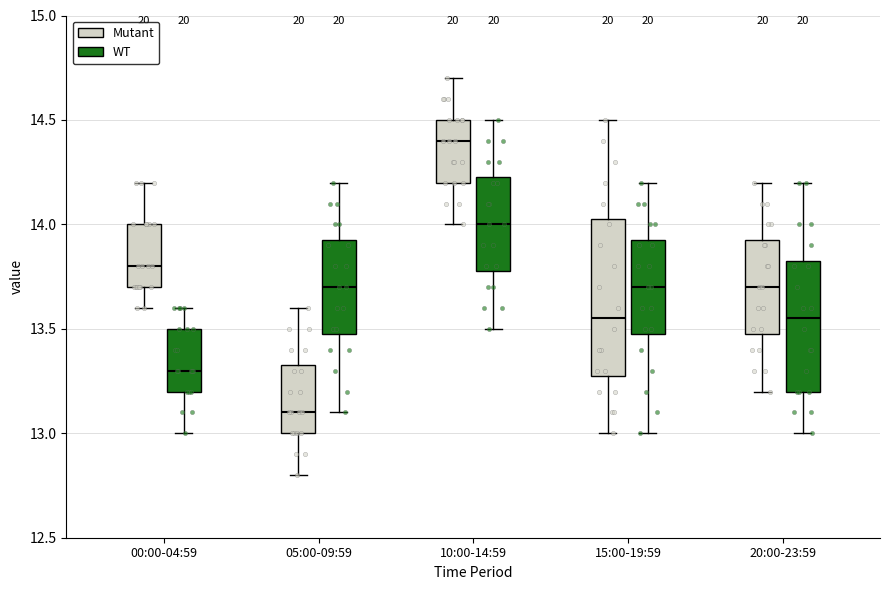

Comparing the boxes themselves (not the whiskers), which one is the tallest?

15:00-19:59 (Mutant)